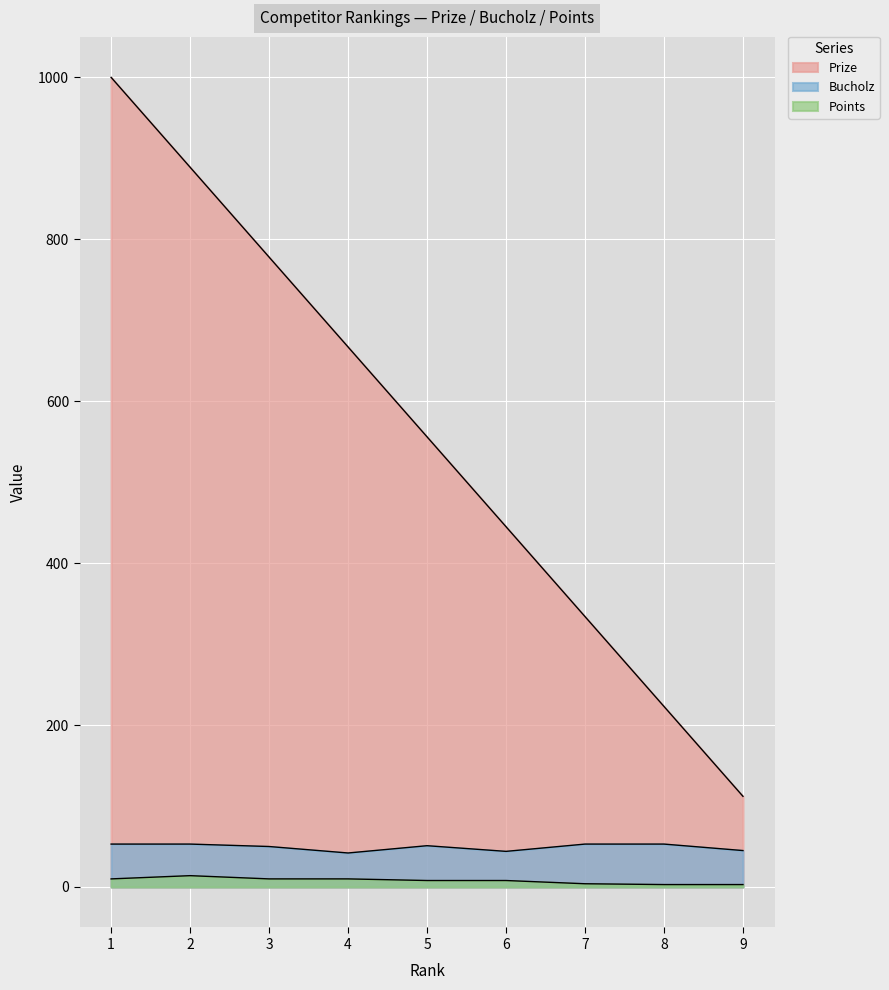

In Bucholz, how many points are higher than both neighbors (excluding endpoints)?

1